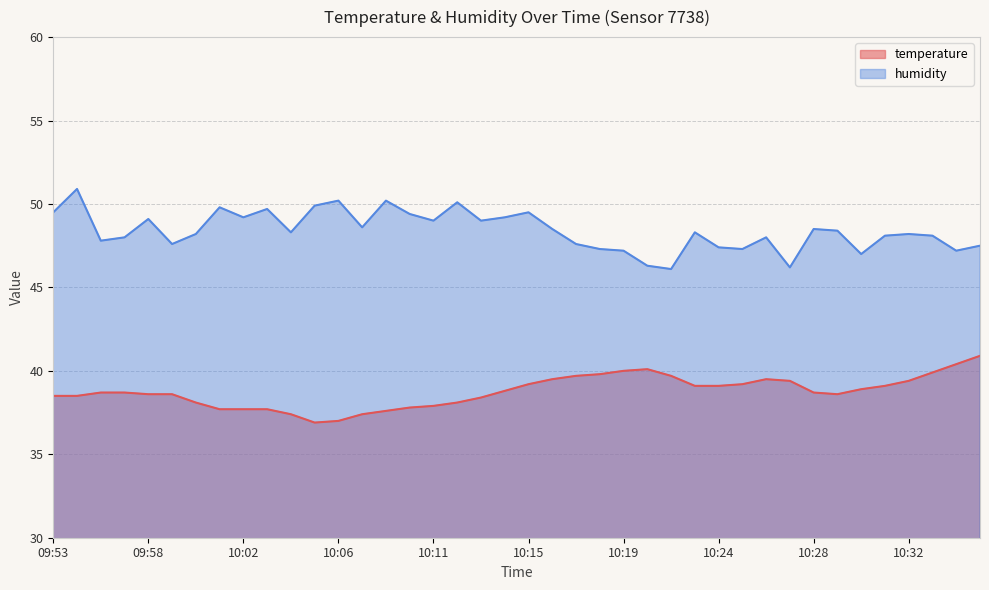

True or false: temperature and humidity cross at least once.

False